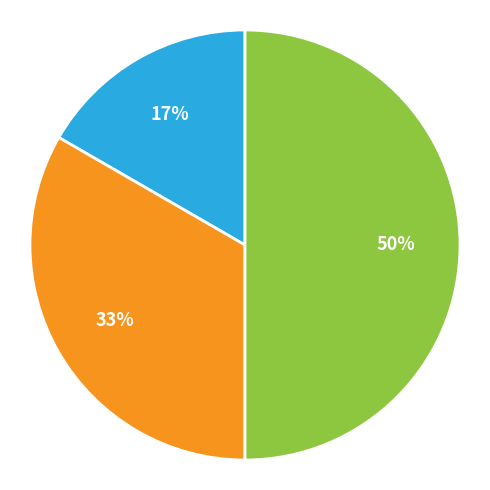

To the nearest percent, what is the difference between the largest and smallest slice percentages?

33%